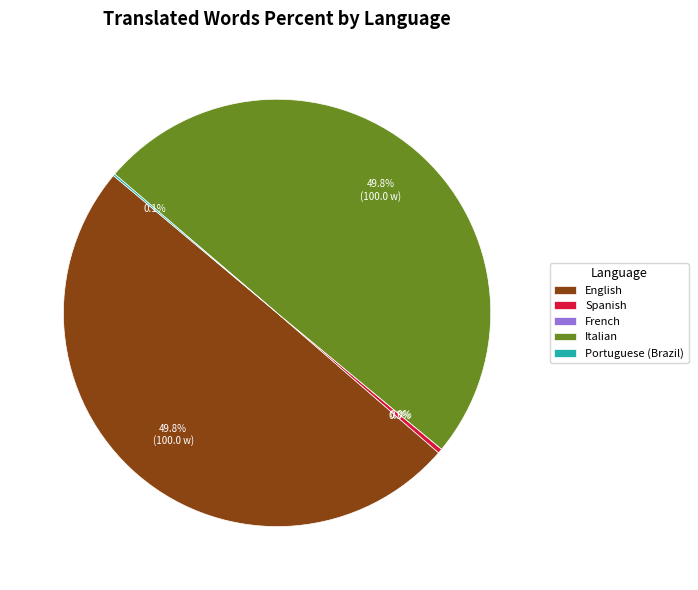

Is the sum of Spanish and Portuguese (Brazil) greater than half?

No